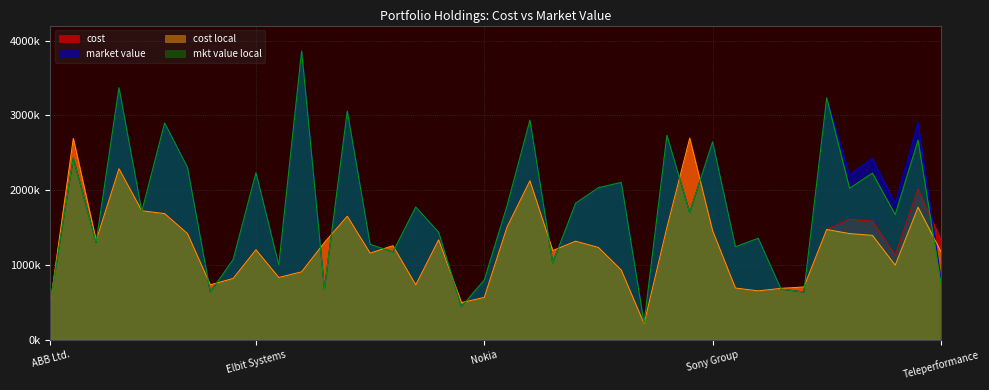

At which label is cost local closest to 1451516?

Sony Group